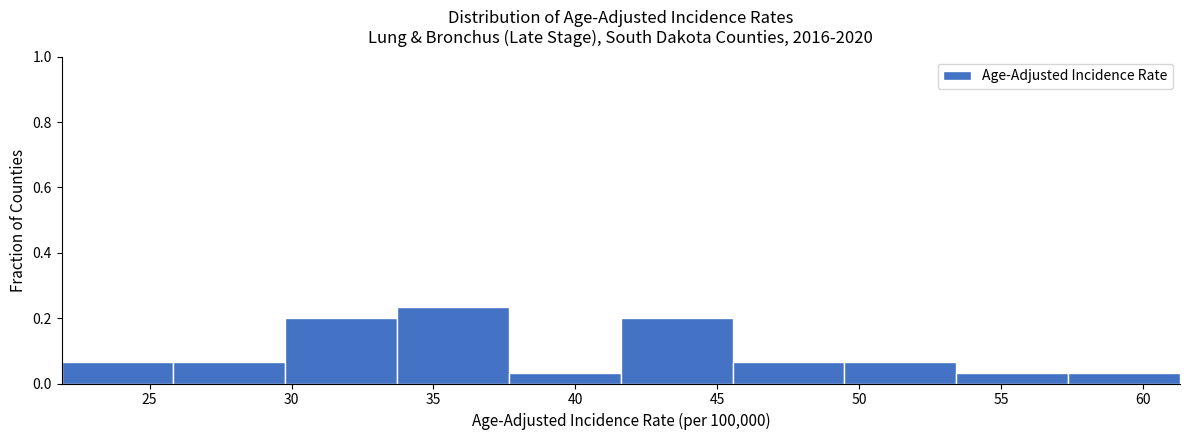

How tall is the bar that spans 30.0 to 33.5 on the x-axis? Neither the bar edges nor the heights are printed on the chart, so give them approximately, as read against the axes.

0.20